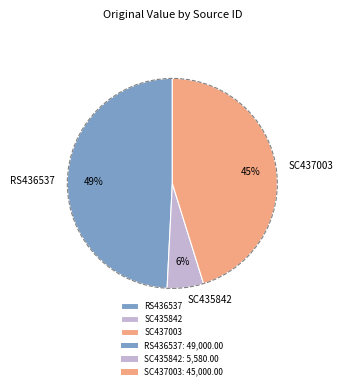

Is the sum of RS436537 and SC437003 greater than half?

Yes